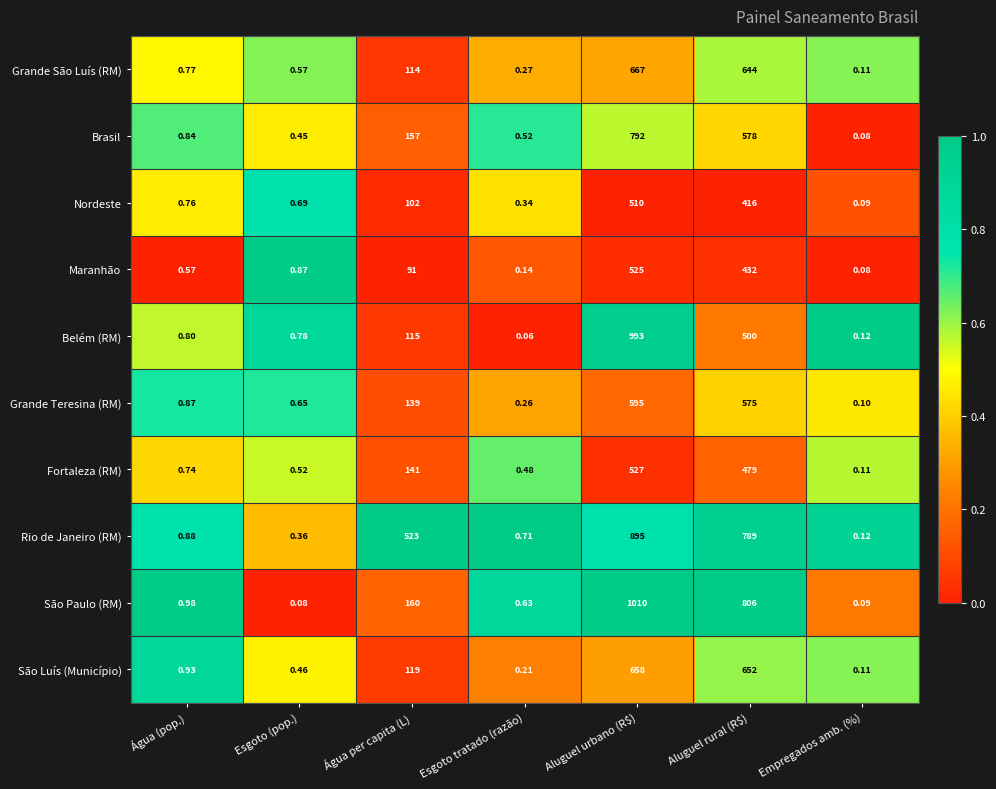

Rank the series at Aluguel rural (R$) from highest to lowest value.

São Paulo (RM), Rio de Janeiro (RM), São Luís (Município), Grande São Luís (RM), Brasil, Grande Teresina (RM), Belém (RM), Fortaleza (RM), Maranhão, Nordeste